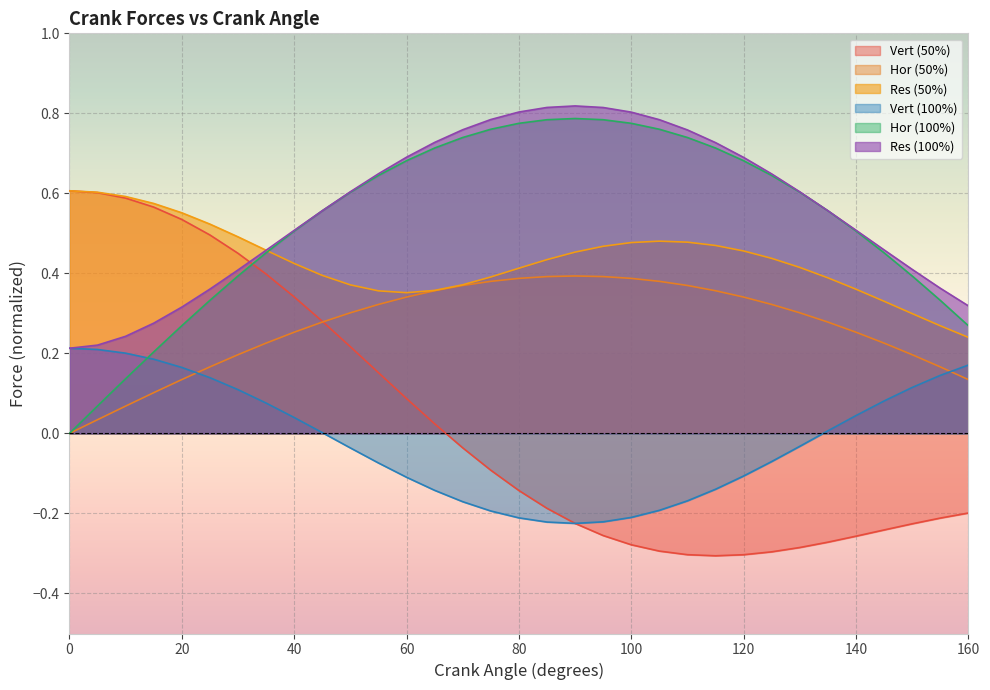

How many values in Vert (100%) are above zero?

16